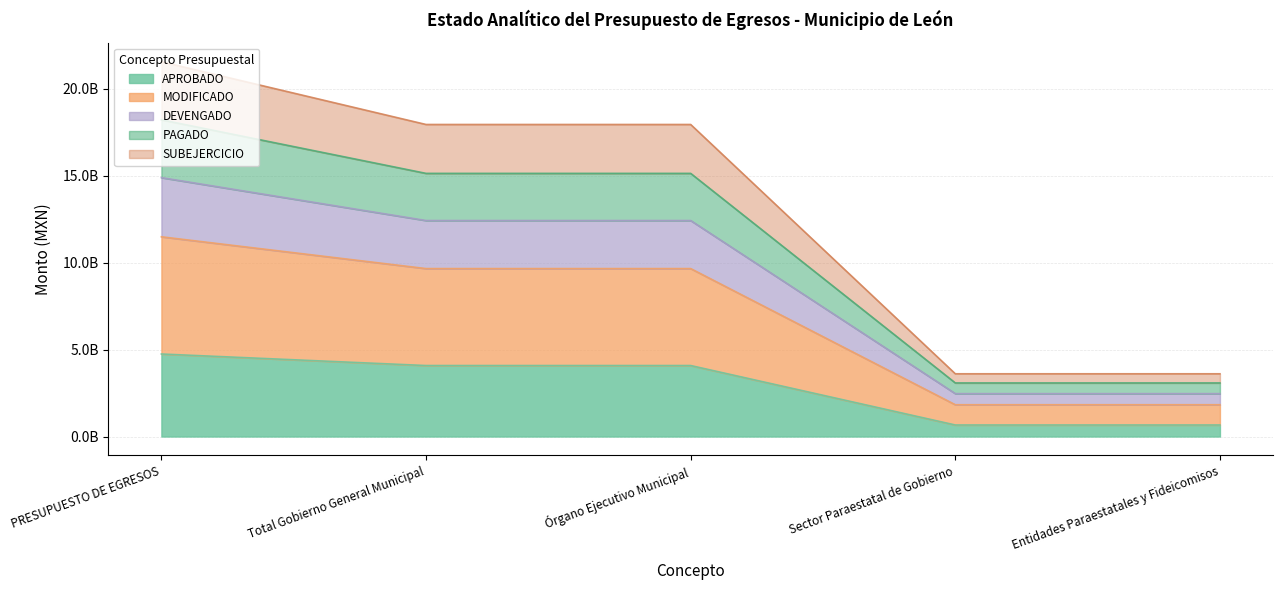

What is the label of the 4th point from the left?

Sector Paraestatal de Gobierno